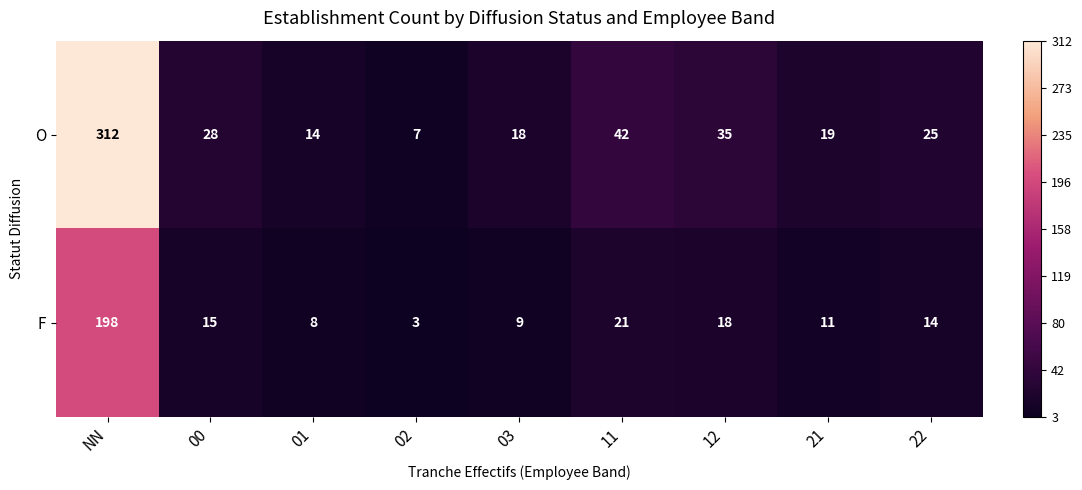

Which label corresponds to the largest value in the chart?

NN